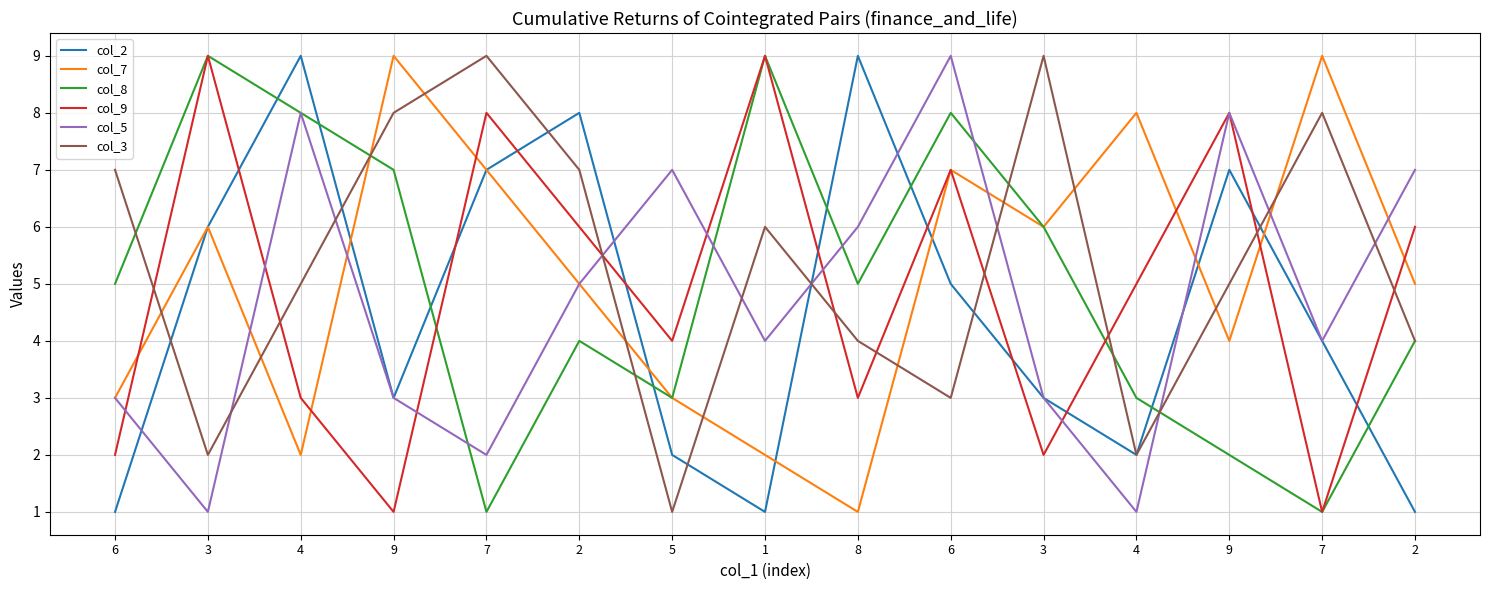

Which category has the highest value in the col_7 series?

9